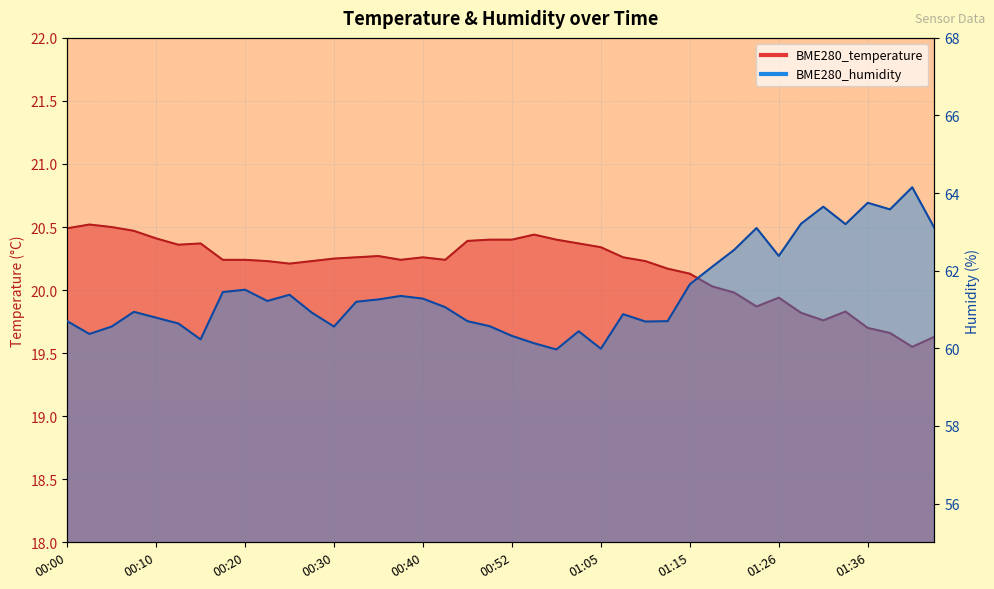

Between 01:41 and 01:07, which is larger?

01:07